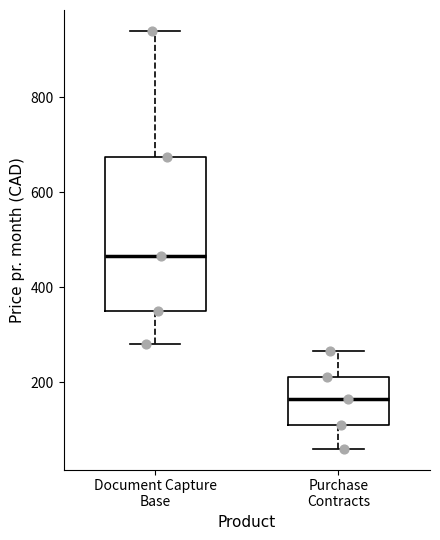

Which box's median line is the highest?

Document Capture Base